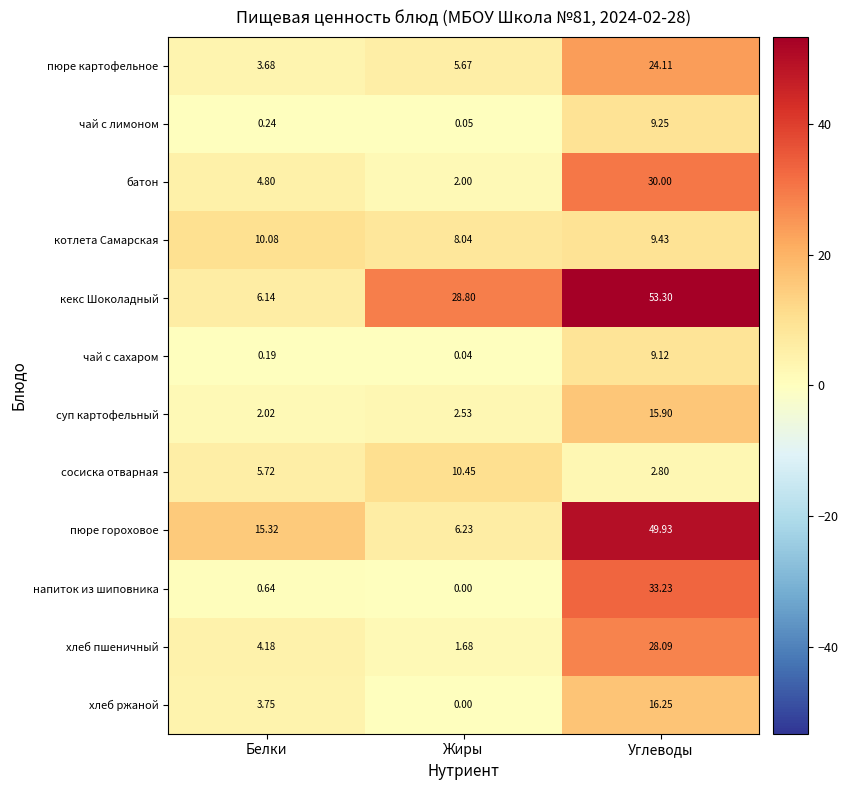

Where is батон nearest to the value 16?

Белки